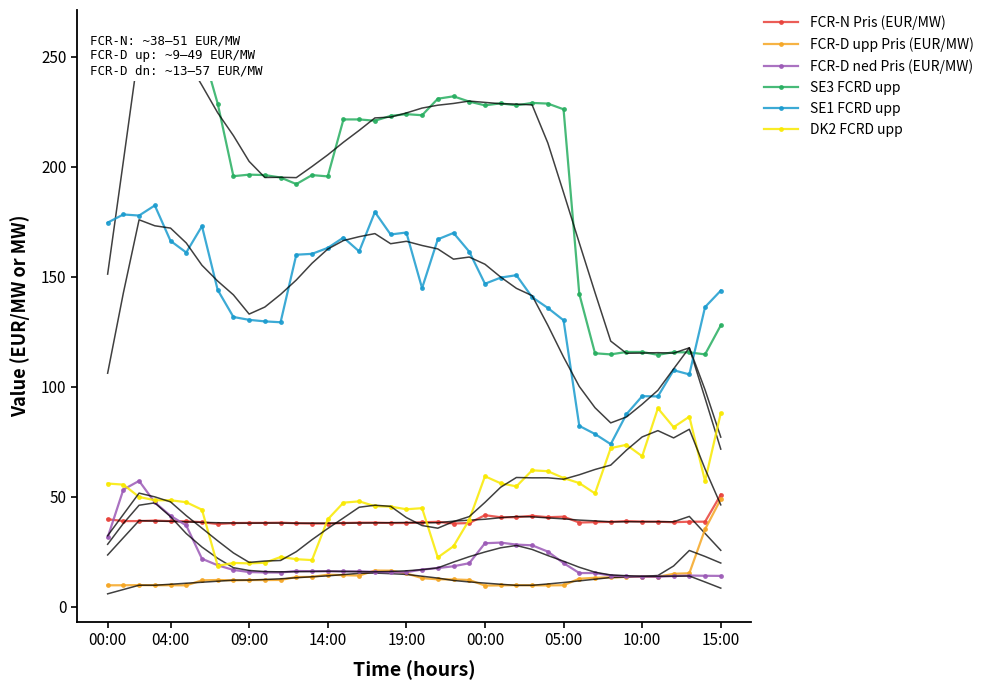

At how many categories does at least one series exceed 87?

40